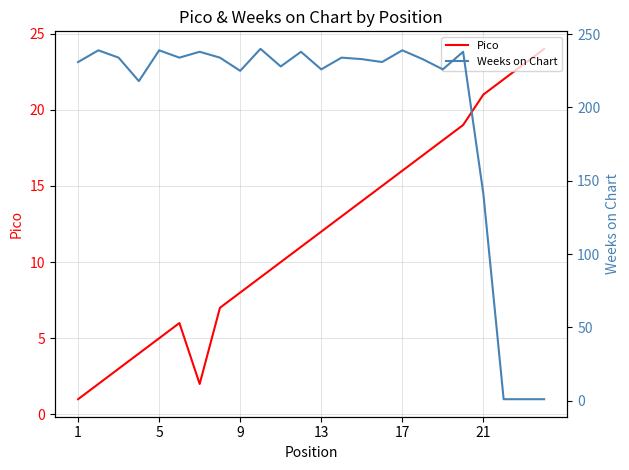

True or false: Pico and Weeks on Chart cross at least once.

True